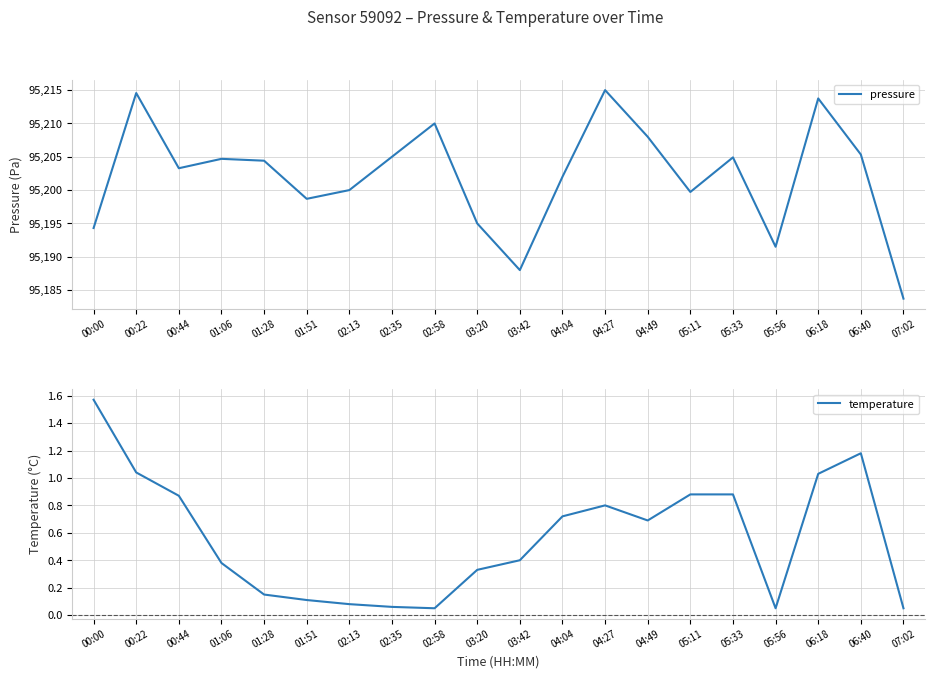

Is it true that temperature equals 0.9 at 05:33?

True